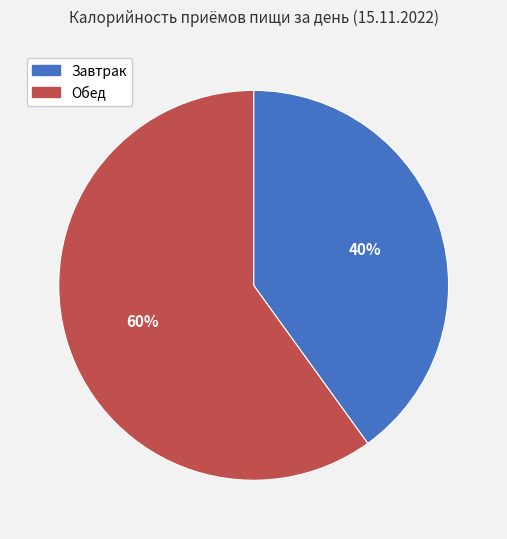

The Завтрак slice represents 47% of the pie. True or false?

False